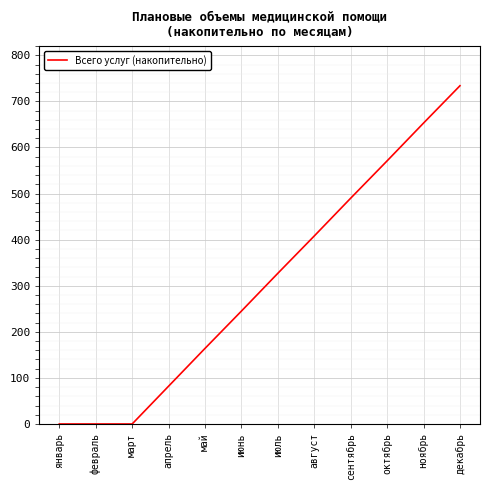

Count the number of data series in this chart.

1